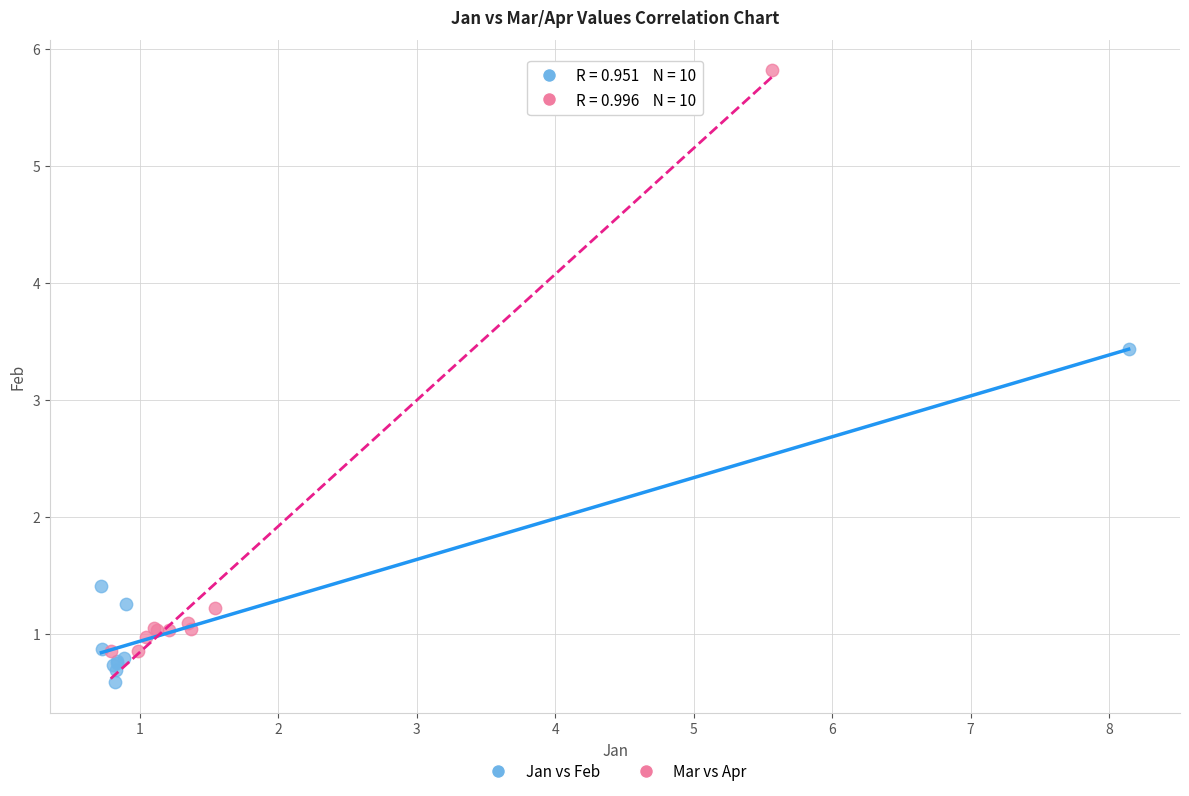

Which series has the largest Y range (max minus min)?

Mar vs Apr